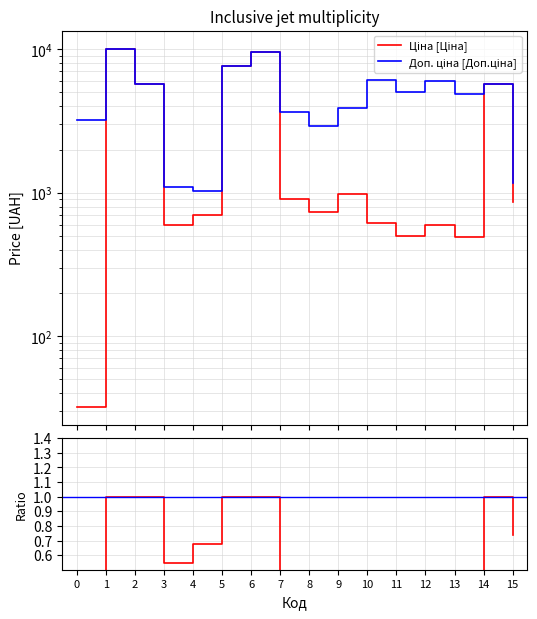

True or false: Доп. ціна and Ціна intersect in this chart.

False